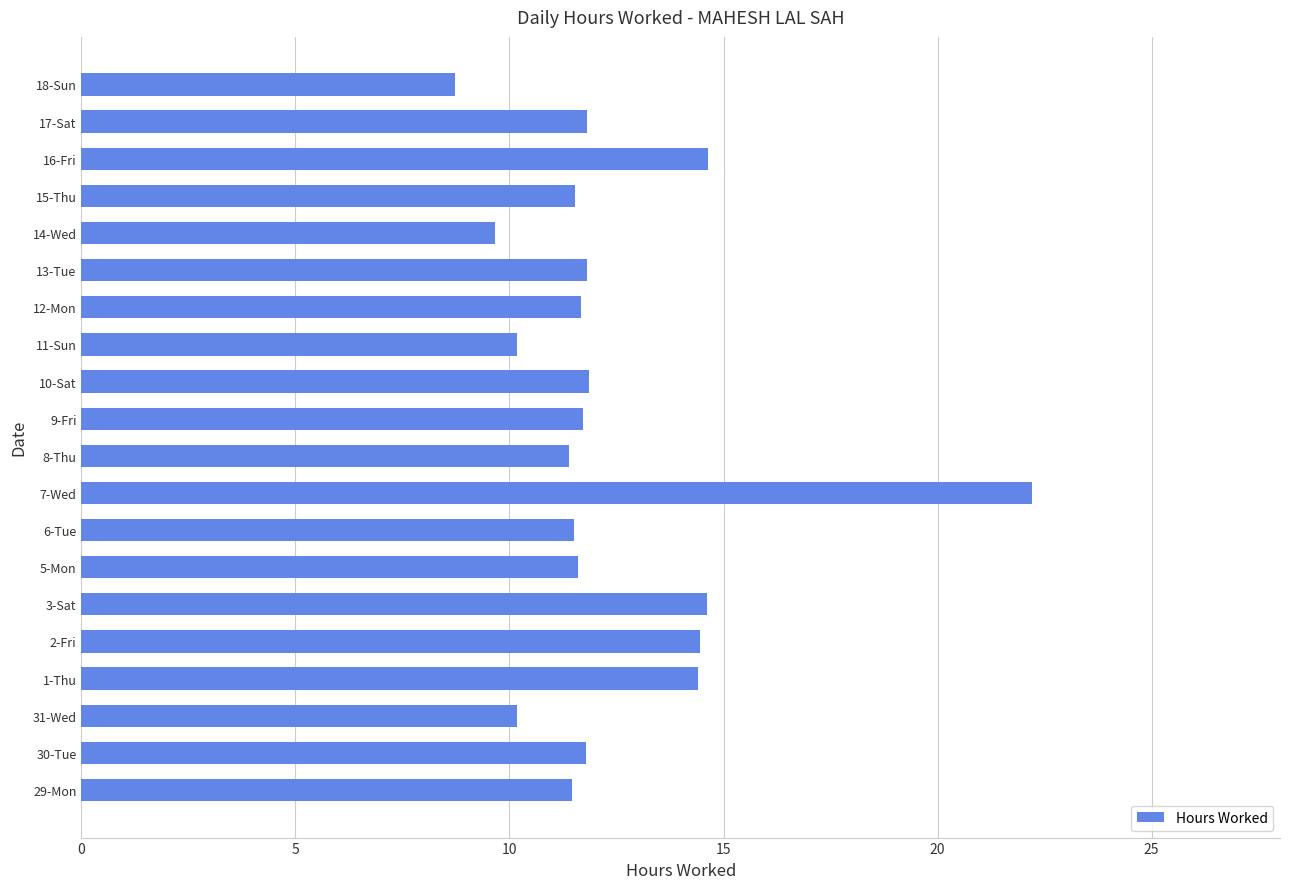

How many bars are there in total?

20